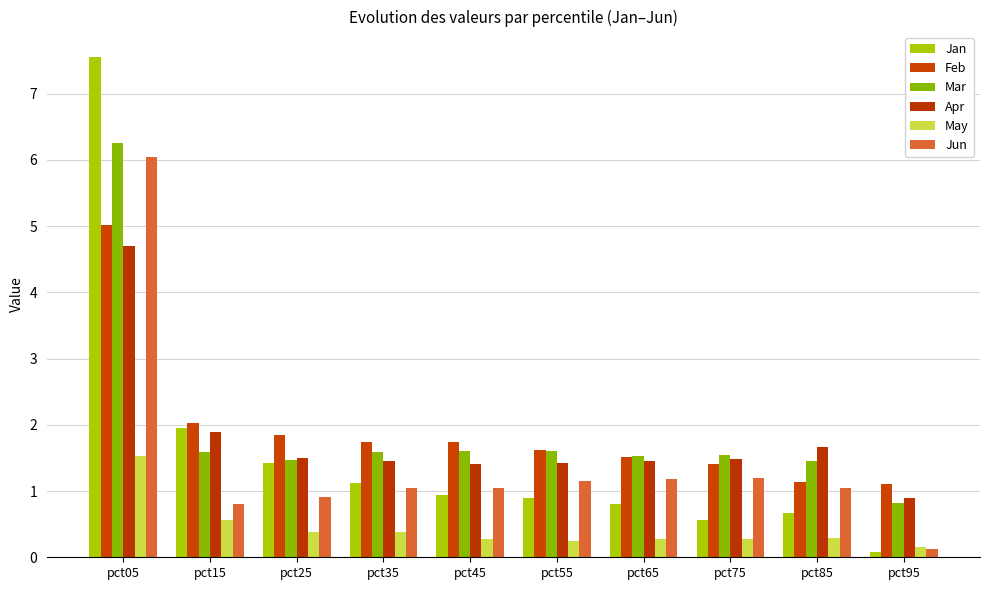

Count the number of data series in this chart.

6